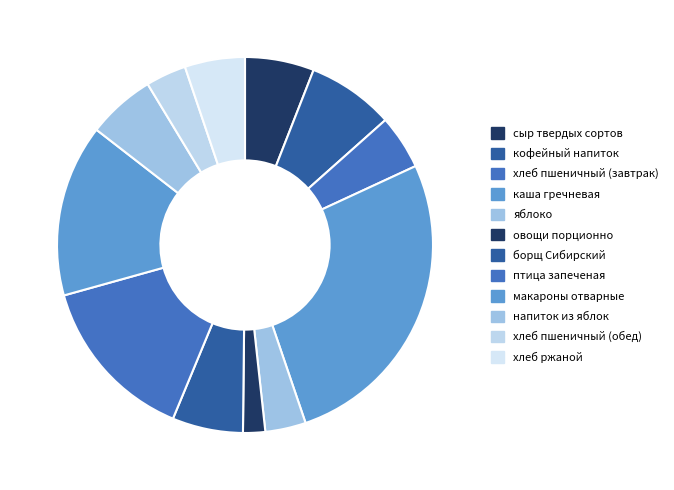

To the nearest percent, what is the combined percentage of сыр твердых сортов and птица запеченая?

20%